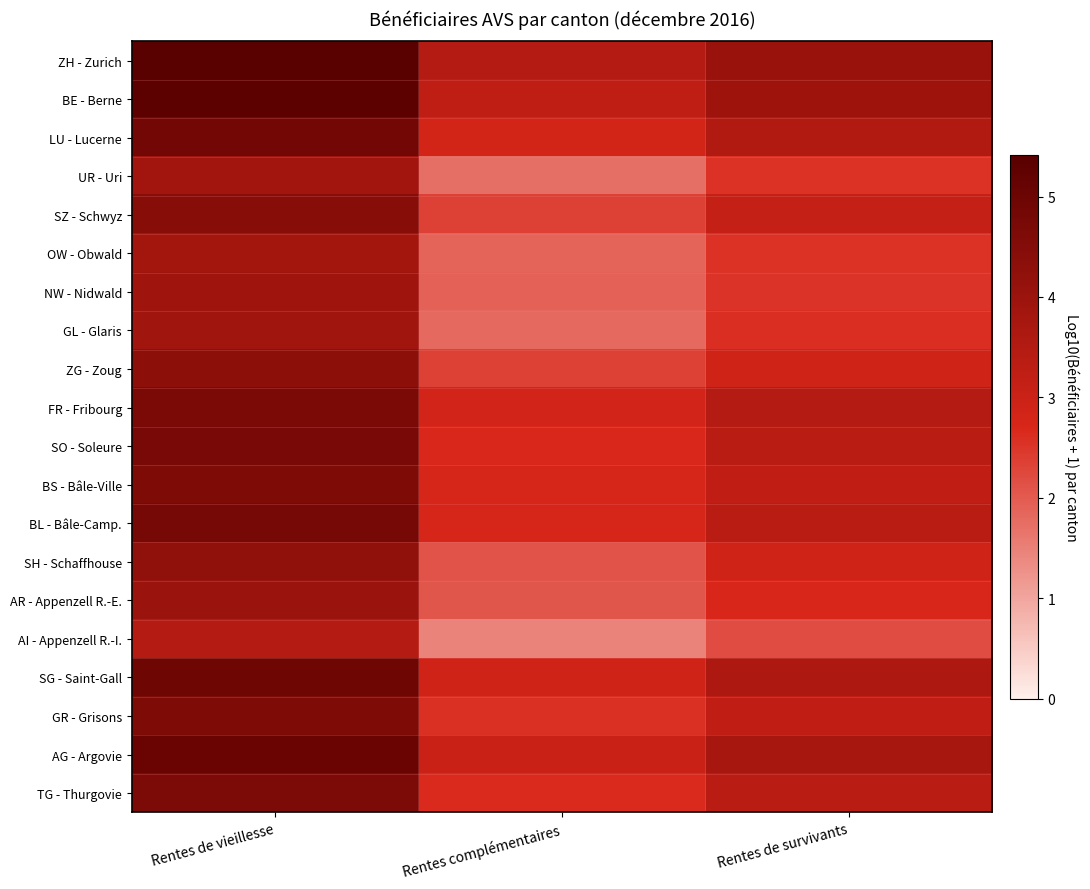

Reading right to left, transcribe all the data shown in this chart.

ZH - Zurich: Rentes de survivants=4.0	Rentes complémentaires=3.5	Rentes de vieillesse=5.4
BE - Berne: Rentes de survivants=3.9	Rentes complémentaires=3.3	Rentes de vieillesse=5.3
LU - Lucerne: Rentes de survivants=3.5	Rentes complémentaires=2.8	Rentes de vieillesse=4.8
UR - Uri: Rentes de survivants=2.5	Rentes complémentaires=1.7	Rentes de vieillesse=3.9
SZ - Schwyz: Rentes de survivants=3.1	Rentes complémentaires=2.4	Rentes de vieillesse=4.4
OW - Obwald: Rentes de survivants=2.5	Rentes complémentaires=1.9	Rentes de vieillesse=3.8
NW - Nidwald: Rentes de survivants=2.5	Rentes complémentaires=1.9	Rentes de vieillesse=3.9
GL - Glaris: Rentes de survivants=2.6	Rentes complémentaires=1.8	Rentes de vieillesse=3.9
ZG - Zoug: Rentes de survivants=2.9	Rentes complémentaires=2.4	Rentes de vieillesse=4.3
FR - Fribourg: Rentes de survivants=3.5	Rentes complémentaires=2.8	Rentes de vieillesse=4.7
SO - Soleure: Rentes de survivants=3.4	Rentes complémentaires=2.7	Rentes de vieillesse=4.7
BS - Bâle-Ville: Rentes de survivants=3.2	Rentes complémentaires=2.8	Rentes de vieillesse=4.6
BL - Bâle-Camp.: Rentes de survivants=3.4	Rentes complémentaires=2.8	Rentes de vieillesse=4.8
SH - Schaffhouse: Rentes de survivants=2.9	Rentes complémentaires=2.1	Rentes de vieillesse=4.2
AR - Appenzell R.-E.: Rentes de survivants=2.7	Rentes complémentaires=2.1	Rentes de vieillesse=4.0
AI - Appenzell R.-I.: Rentes de survivants=2.2	Rentes complémentaires=1.4	Rentes de vieillesse=3.5
SG - Saint-Gall: Rentes de survivants=3.6	Rentes complémentaires=2.9	Rentes de vieillesse=5.0
GR - Grisons: Rentes de survivants=3.2	Rentes complémentaires=2.6	Rentes de vieillesse=4.6
AG - Argovie: Rentes de survivants=3.8	Rentes complémentaires=3.0	Rentes de vieillesse=5.1
TG - Thurgovie: Rentes de survivants=3.4	Rentes complémentaires=2.7	Rentes de vieillesse=4.7